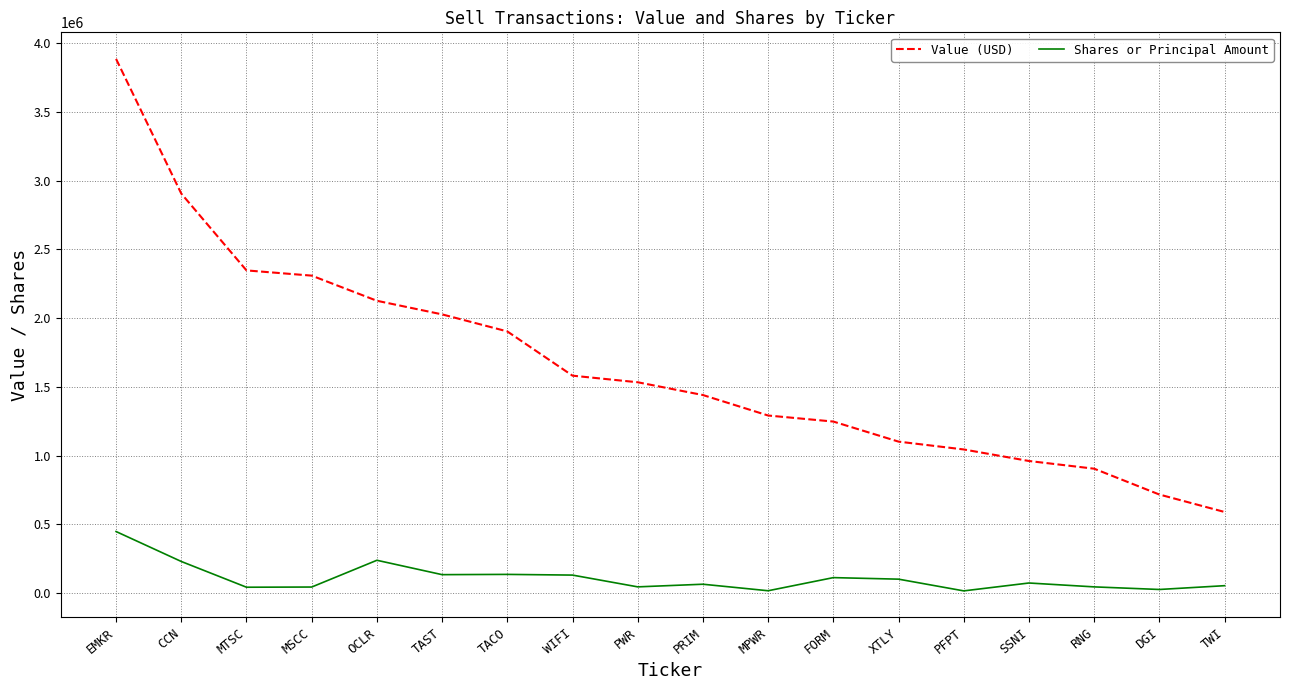

True or false: Value (USD) and Shares or Principal Amount cross at least once.

False